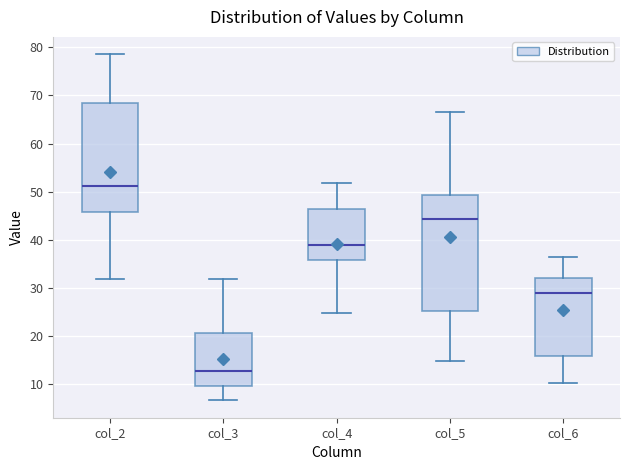

Reading left to right, read every box against the y-axis: the position of its median line, the range the box covers, and the ends of its whiskers. The values are not printed on the chart, so give them approximately, as read against the axis.

col_2: median 51, box 46 to 69, whiskers 32 to 79
col_3: median 13, box 10 to 21, whiskers 7 to 32
col_4: median 39, box 36 to 46, whiskers 25 to 52
col_5: median 44, box 25 to 49, whiskers 15 to 67
col_6: median 29, box 16 to 32, whiskers 10 to 36